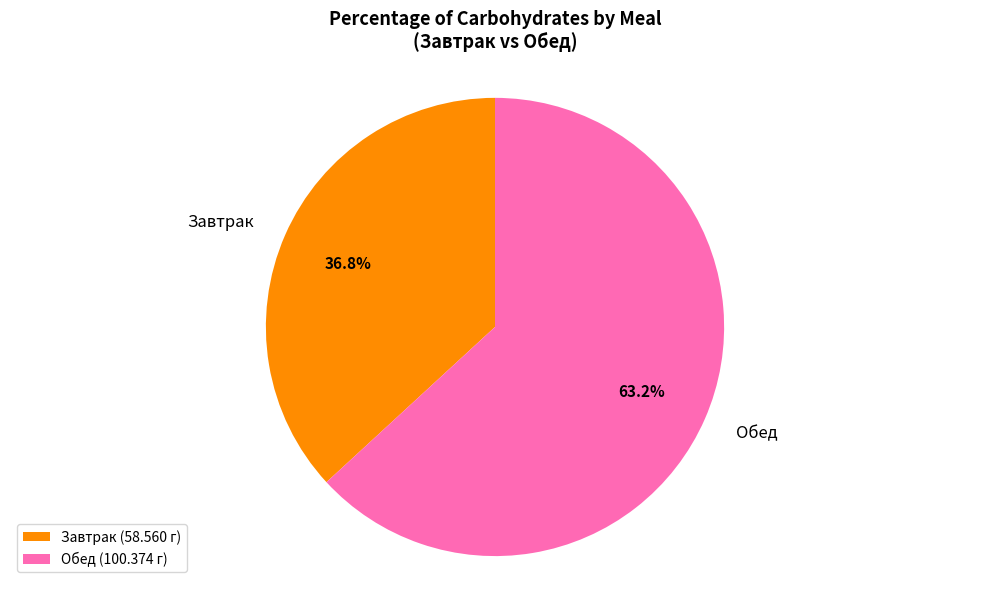

What percentage is NOT represented by Обед?

36.8%